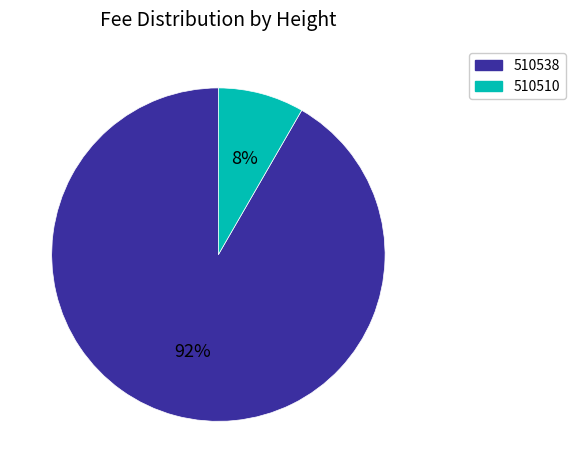

What is the largest slice in the pie chart?

510538